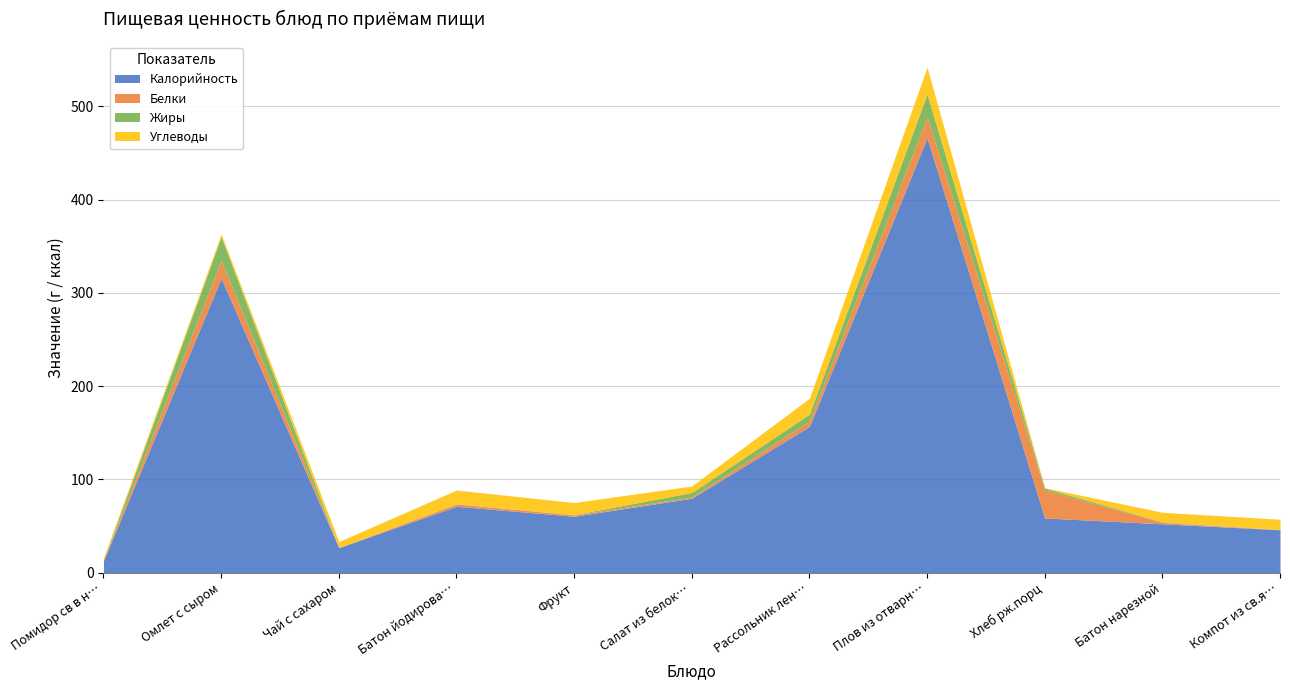

Which series ends up on top after the final intersection of Углеводы and Жиры?

Углеводы